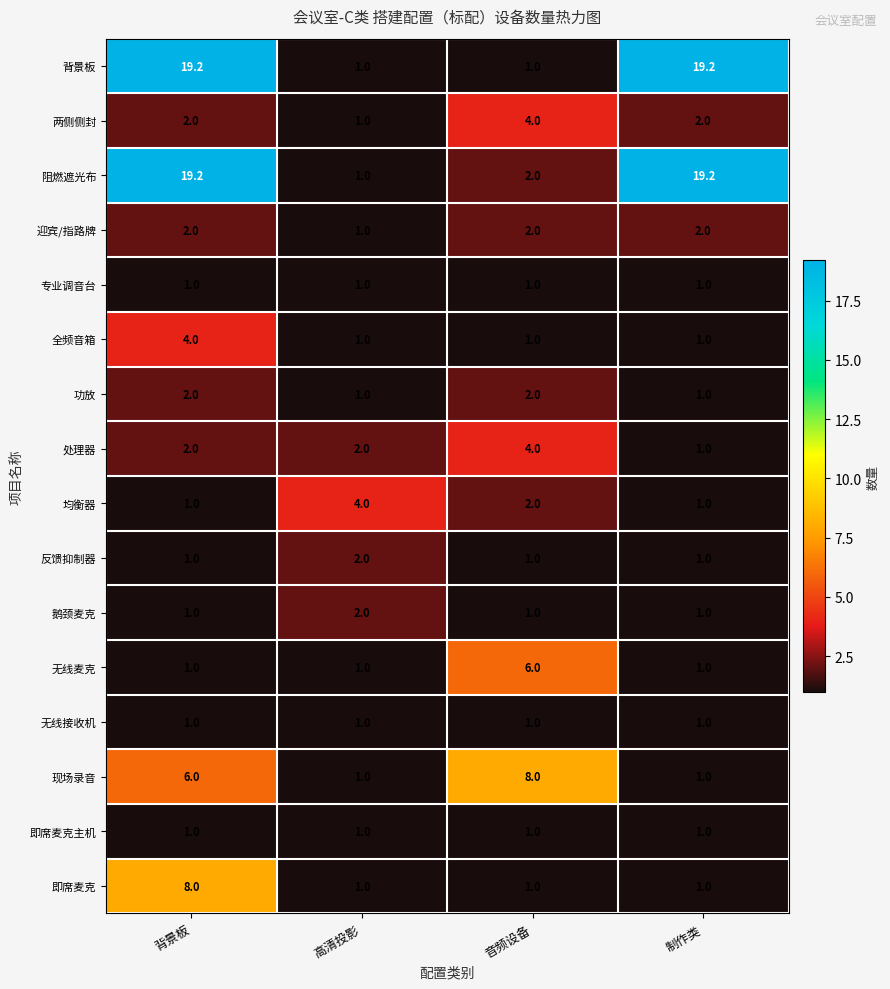

At which category is the sum across all series the highest?

背景板